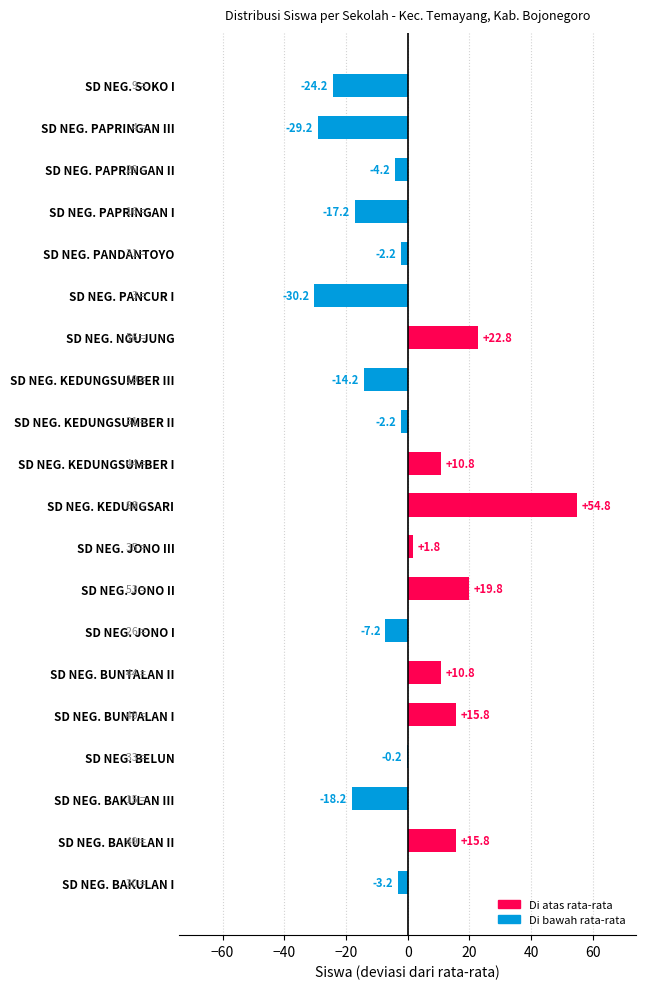

What is the greatest value displayed?

54.8